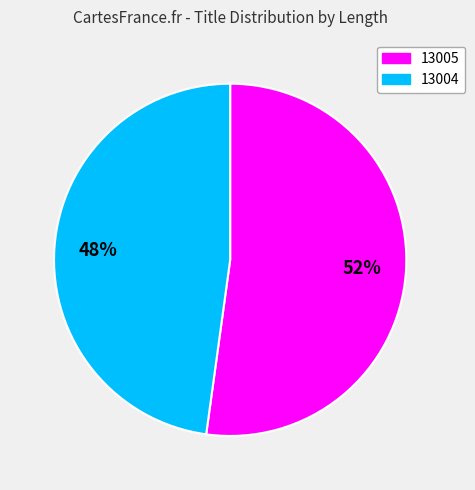

Which category has the smallest portion of the pie?

13004